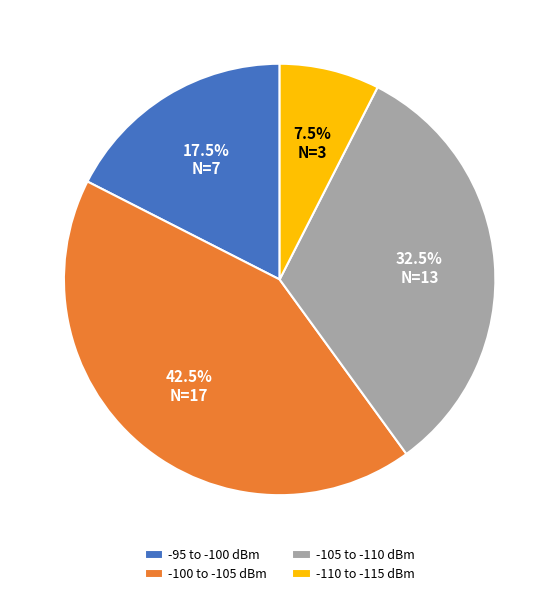

Which slice is the smallest?

-110 to -115 dBm